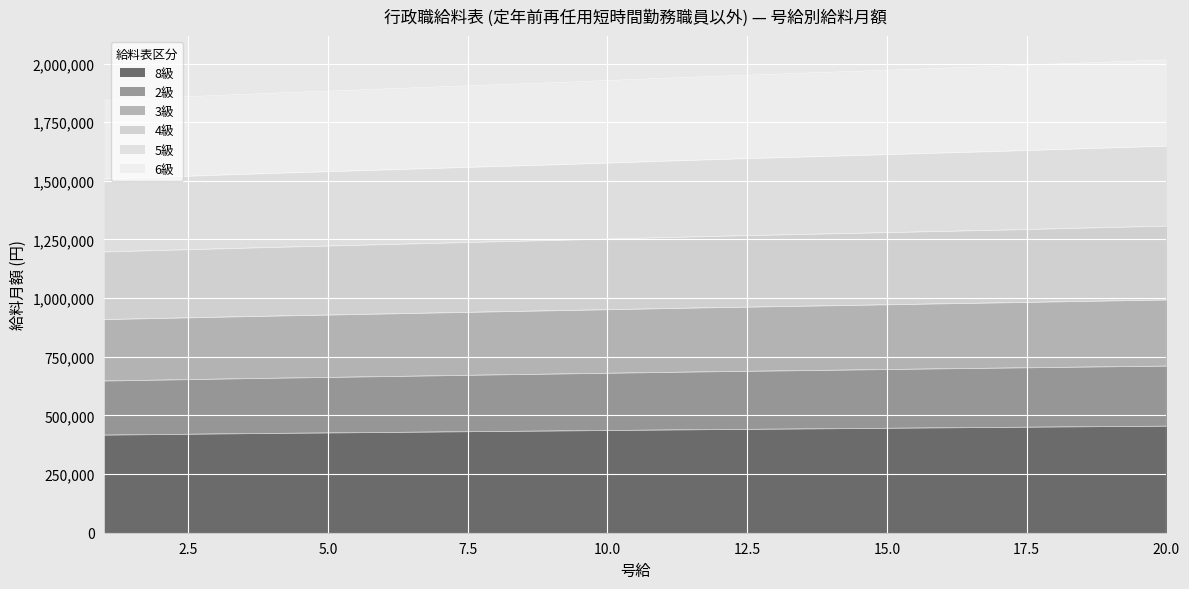

What is the difference between the 6級 values at 7 and 9?

9100